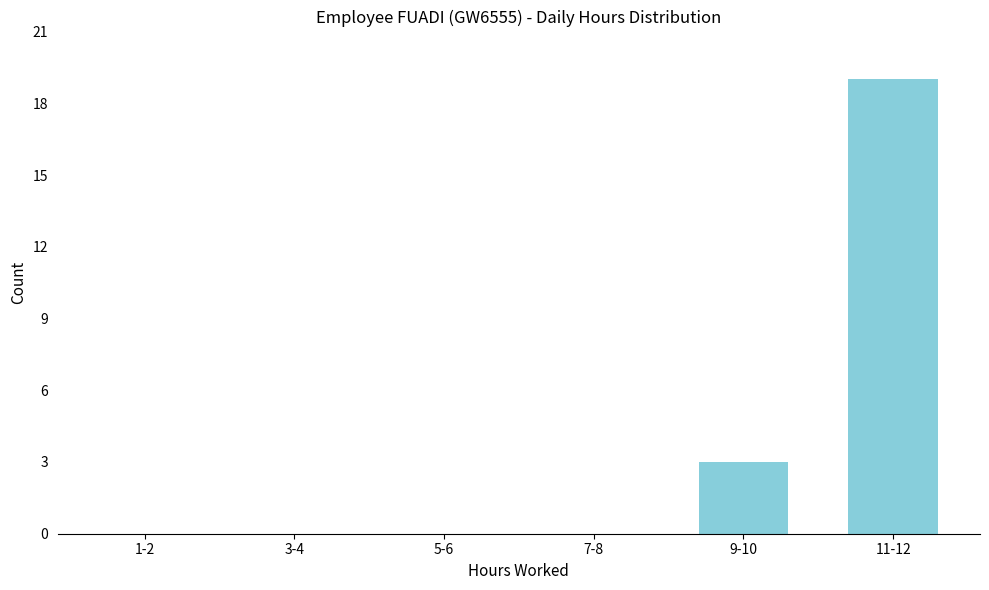

Reading left to right, what are all the values shown in this chart?

1-2=0	3-4=0	5-6=0	7-8=0	9-10=3	11-12=19